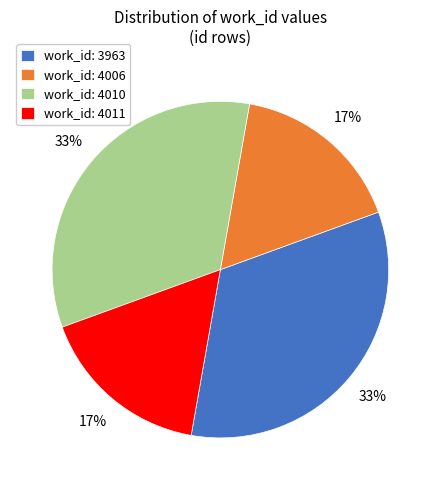

To the nearest percent, what is the average slice percentage?

25%